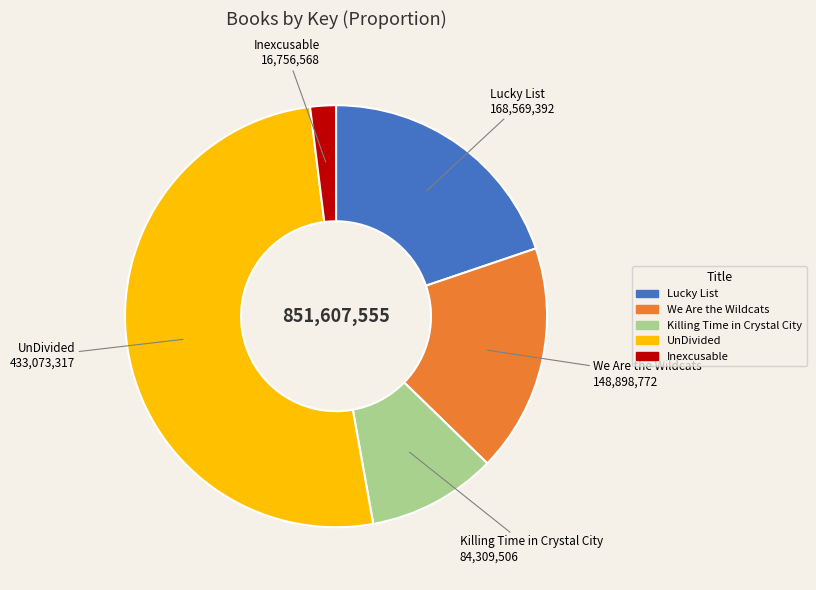

Which category accounts for the majority?

UnDivided